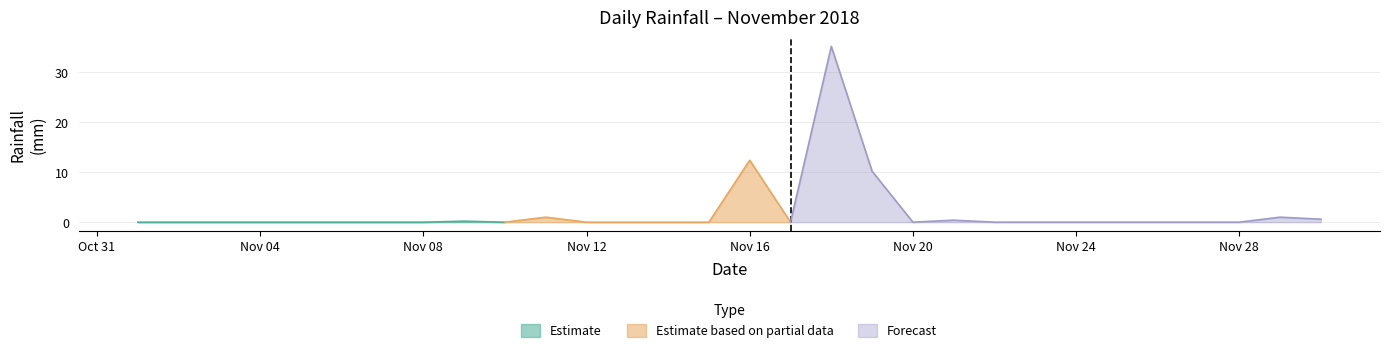

What is the maximum value shown in the chart?

35.2